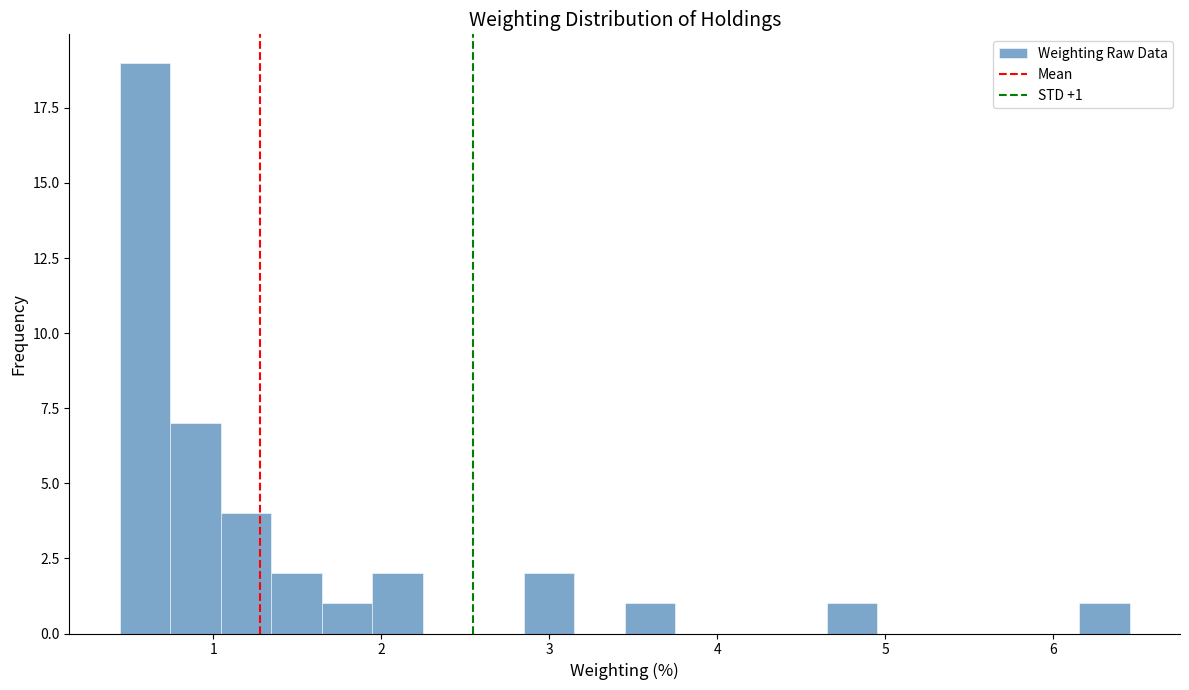

Around what value on the x-axis is the tallest bar? Give the approximate position of its centre, as read against the axis.

0.6